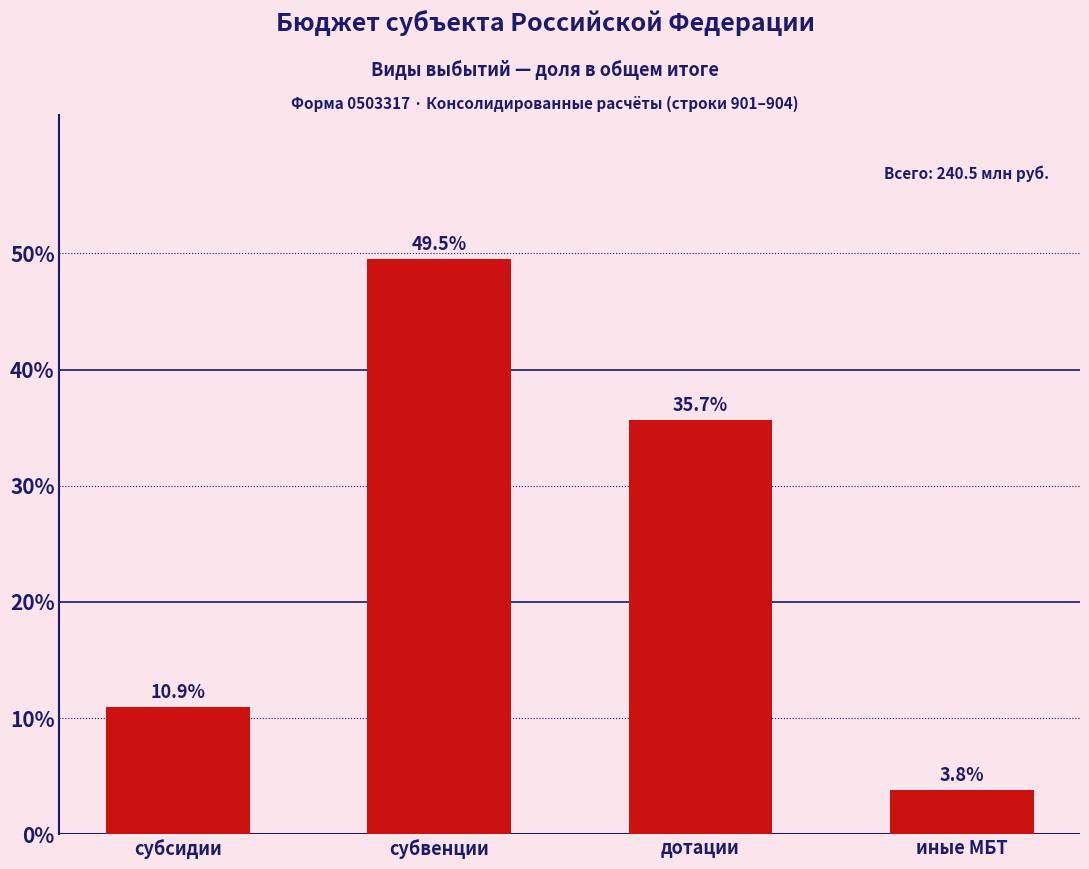

How many data points are less than 35?

2